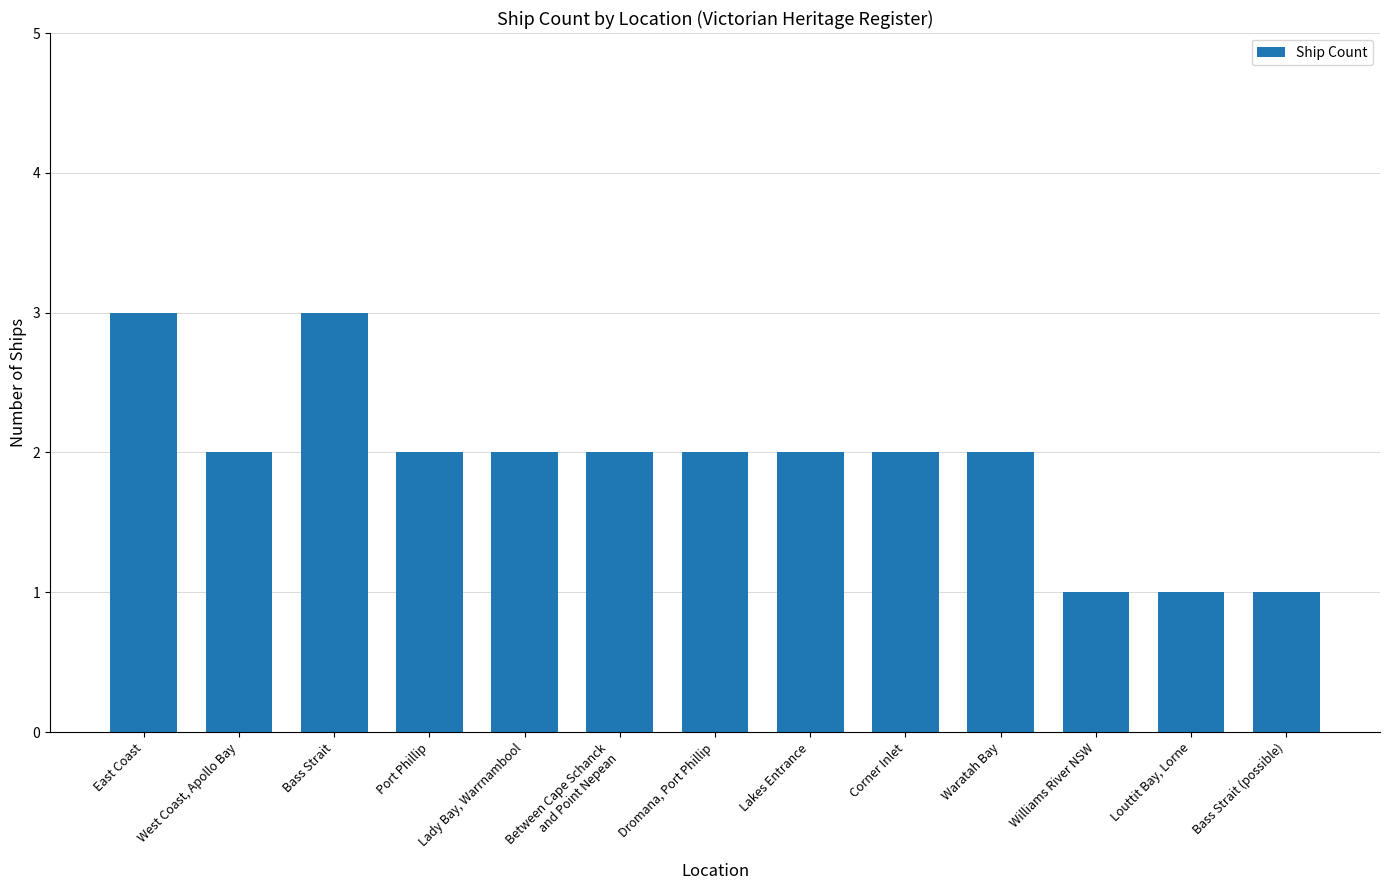

What is the value of the 1st bar from the left?

3